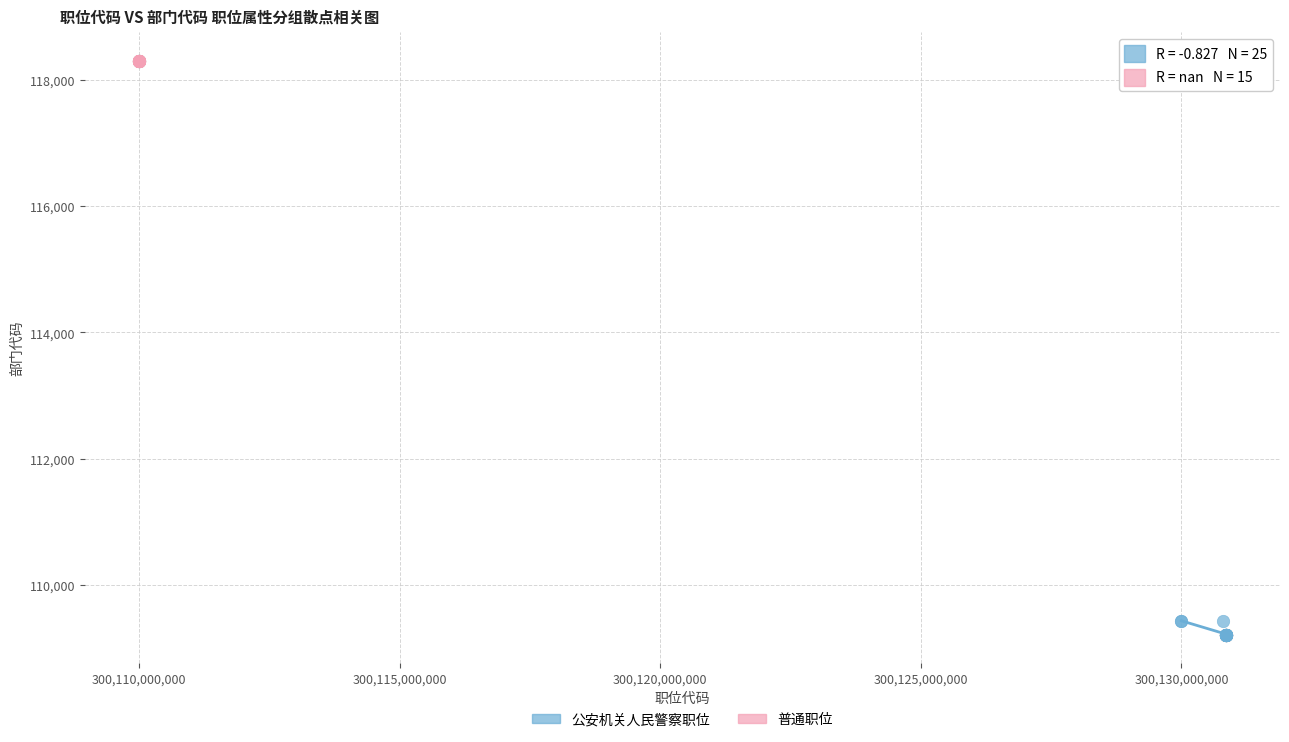

Which series reaches the maximum Y coordinate?

普通职位